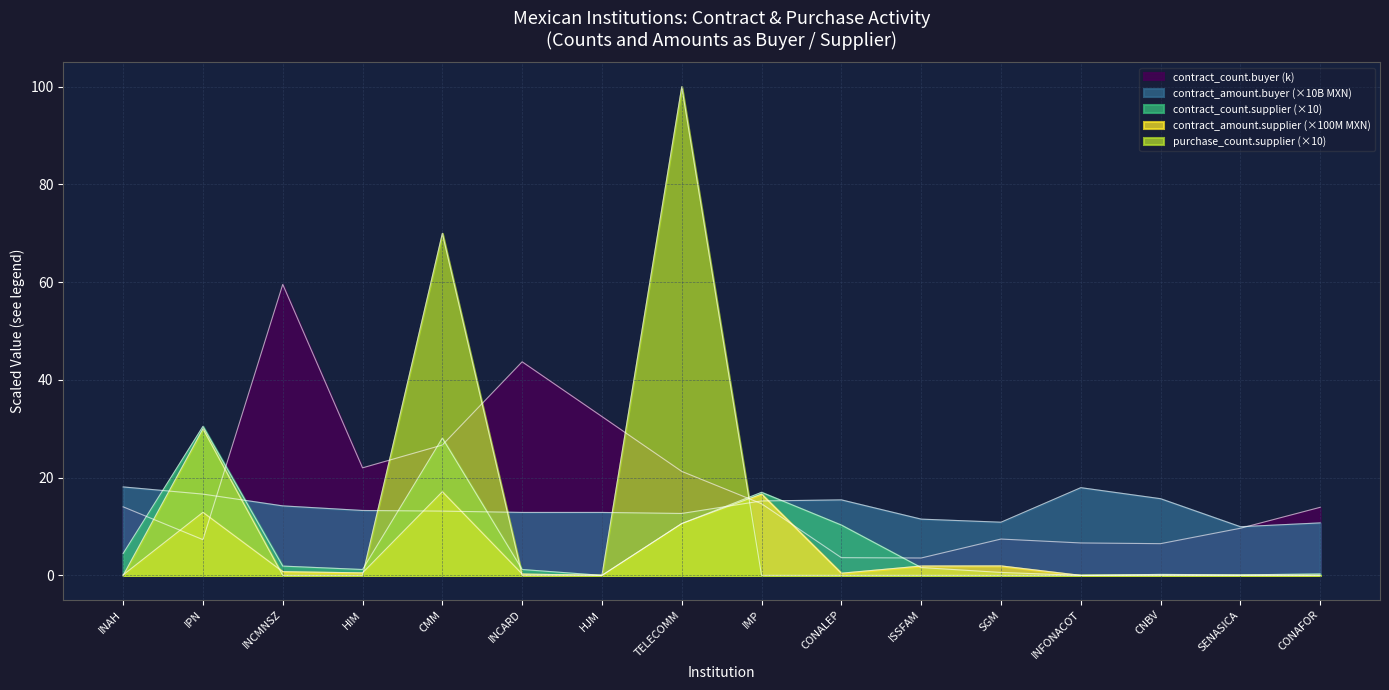

The contract_count.supplier series shows 6.8 at IMP. True or false?

False